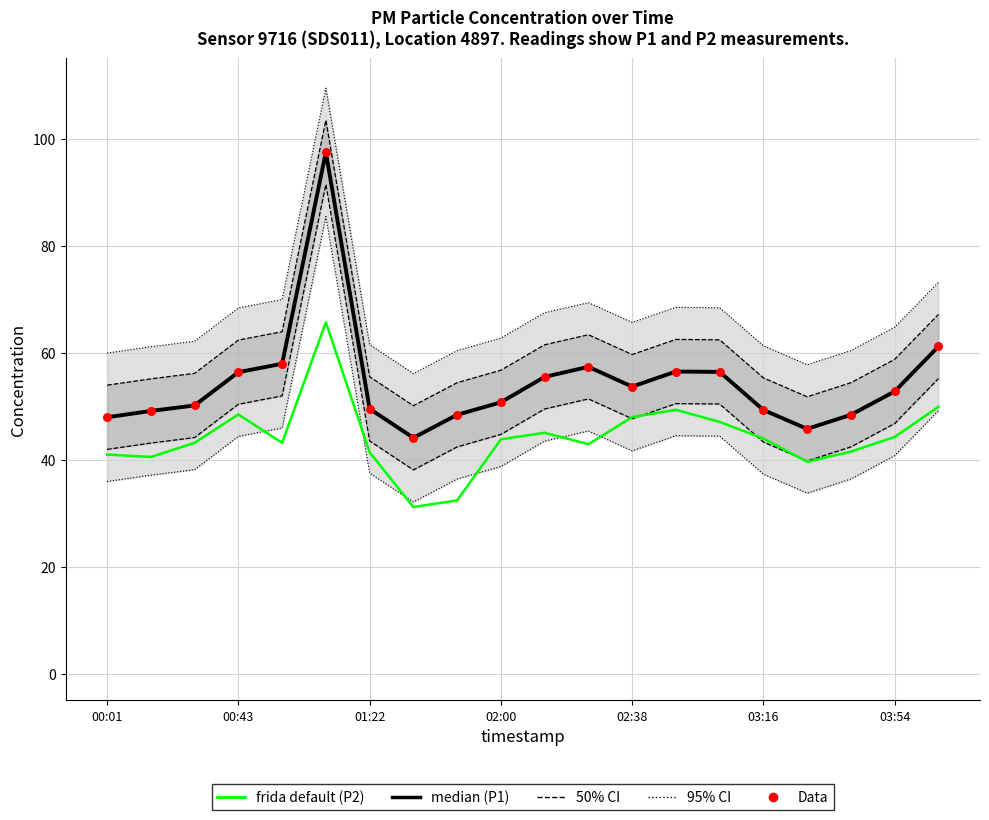

Is the value of 50% CI at 00:01 greater than the value of 95% CI at 00:43?

No